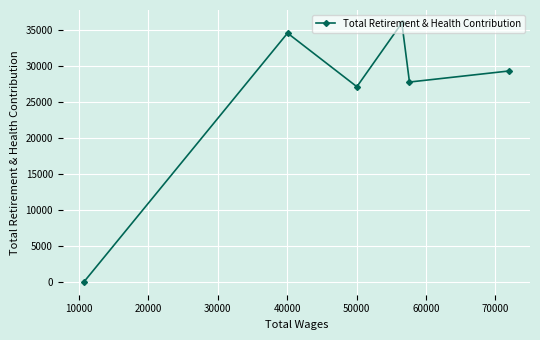

How many interior local valleys (lower than both neighbors) does the data have?

2